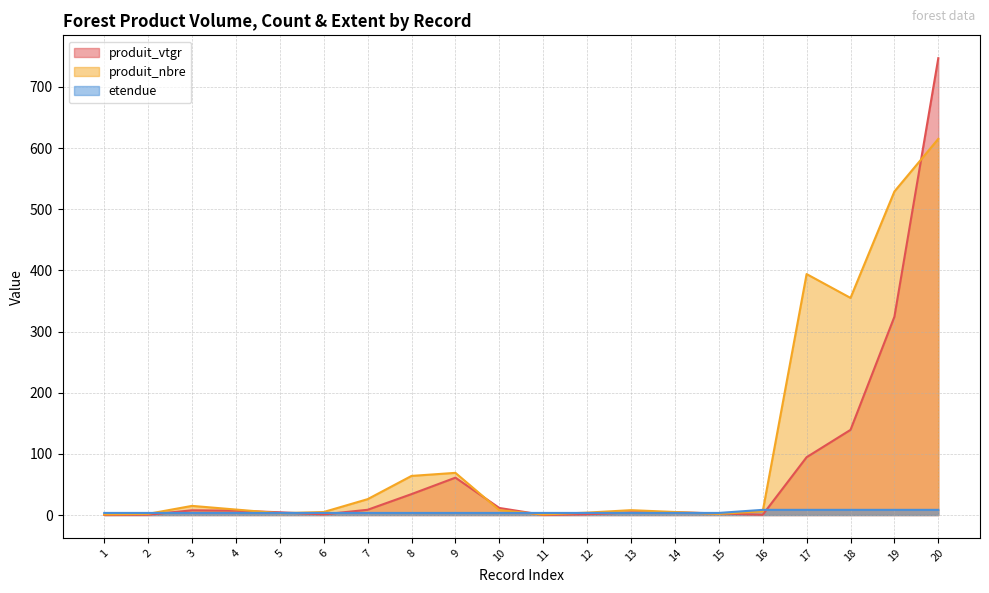

What is the approximate value of produit_nbre at 5?

3.0